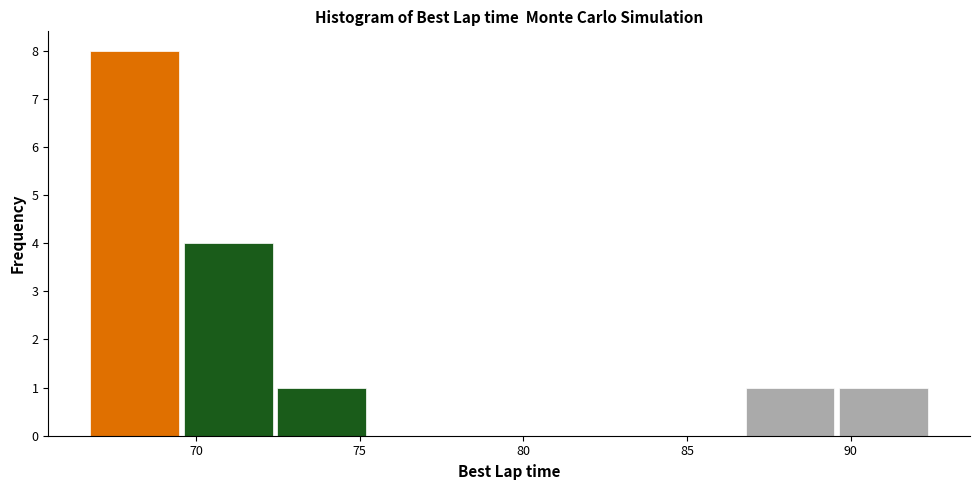

Reading left to right, list every bar in this chart as the range it spans on the x-axis followed by its height. Neither the bar edges nor the heights are printed on the chart, so give them approximately, as read against the axes.

66.5 to 69.5: 8
69.5 to 72.5: 4
72.5 to 75.5: 1
75.5 to 78.0: 0
78.0 to 81.0: 0
81.0 to 84.0: 0
84.0 to 86.5: 0
86.5 to 89.5: 1
89.5 to 92.5: 1